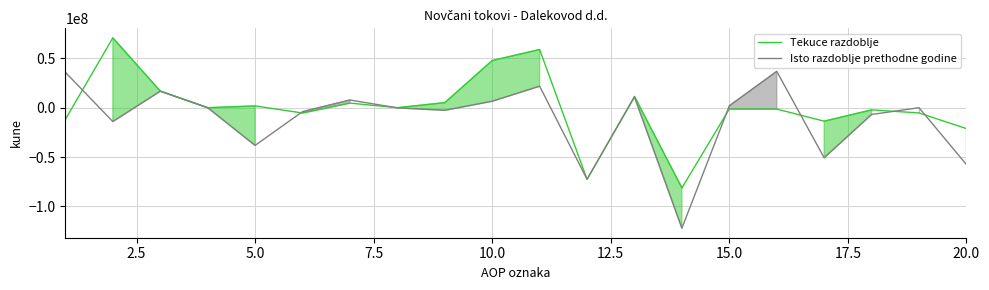

How many interior local peaks does the Tekuce razdoblje series have?

7